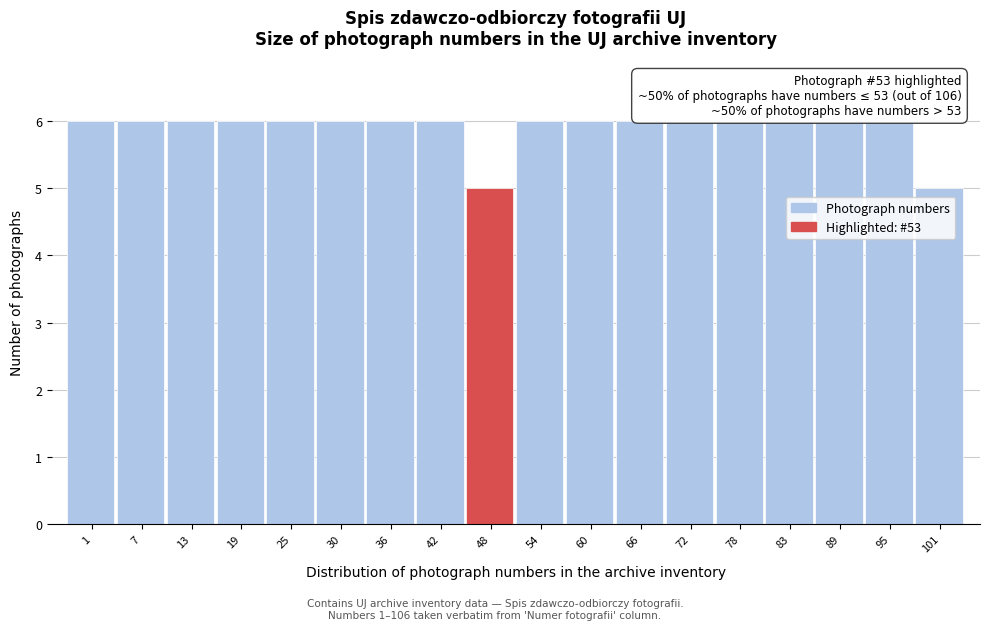

Reading left to right, transcribe all the data shown in this chart.

1=6	7=6	13=6	19=6	25=6	30=6	36=6	42=6	48=5	54=6	60=6	66=6	72=6	78=6	83=6	89=6	95=6	101=5